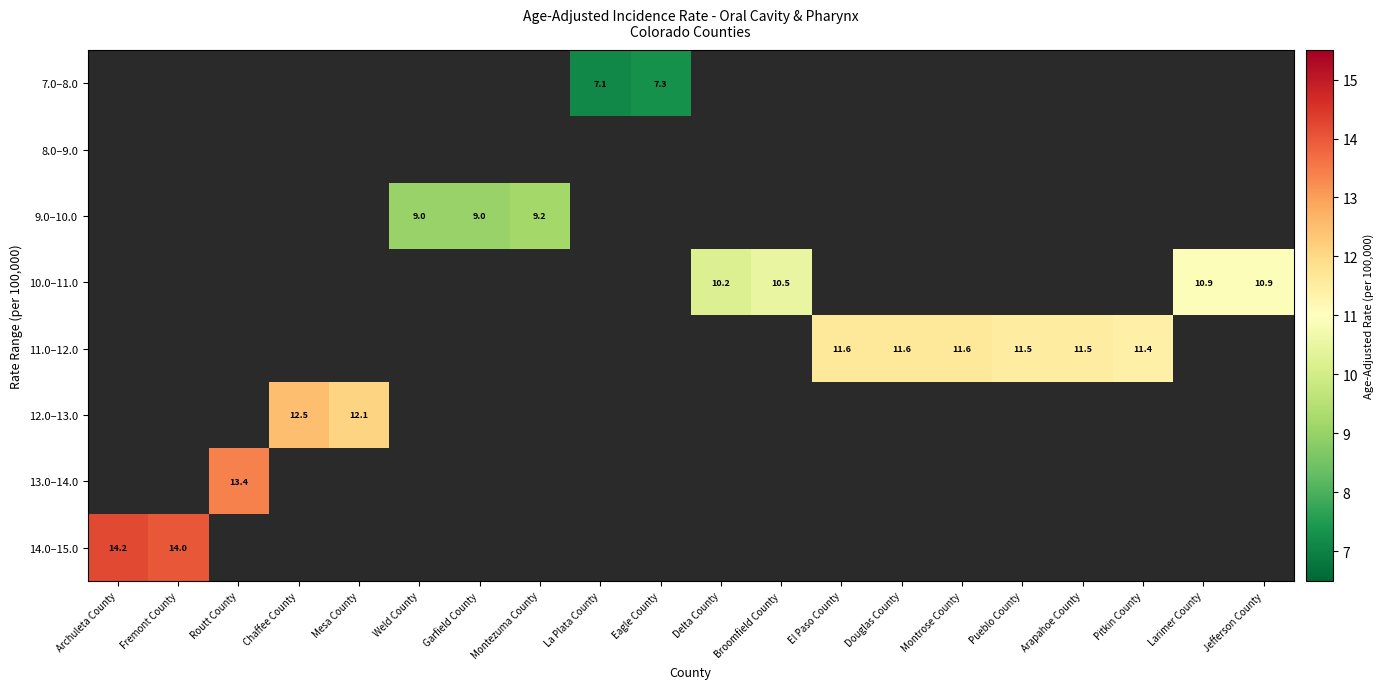

The 14.0–15.0 series shows 22.2 at Archuleta County. True or false?

False